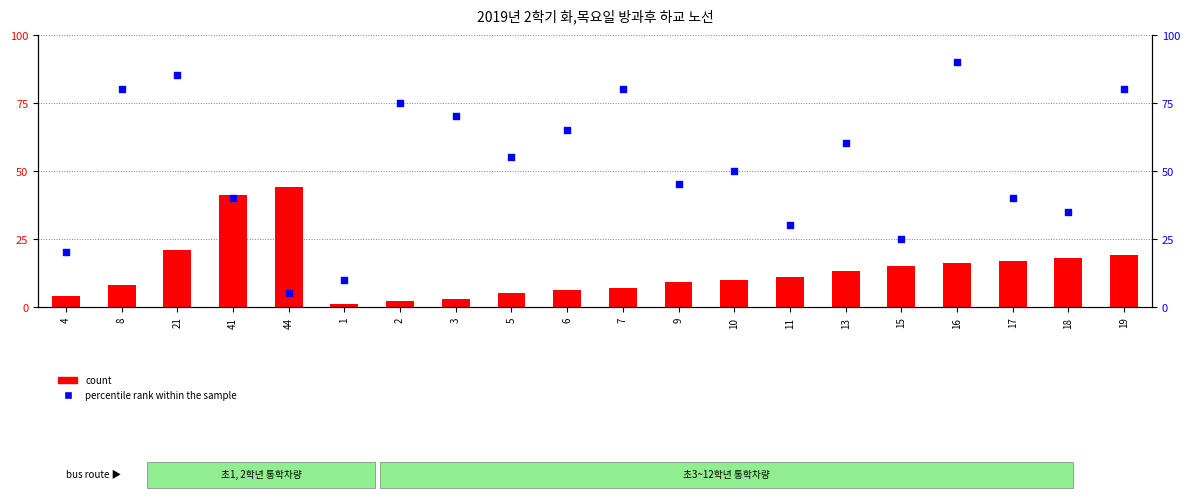

Which series has the largest Y range (max minus min)?

percentile rank within the sample